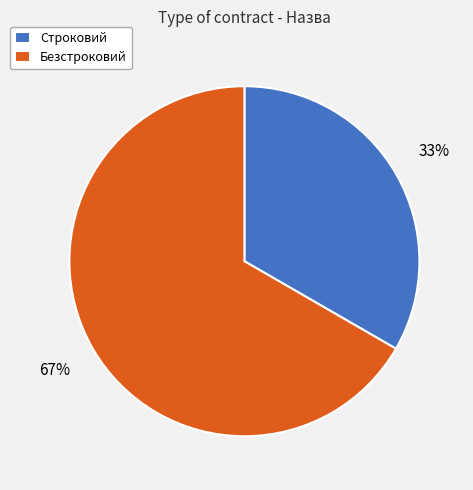

Is it true that Строковий is 40% of the pie?

False